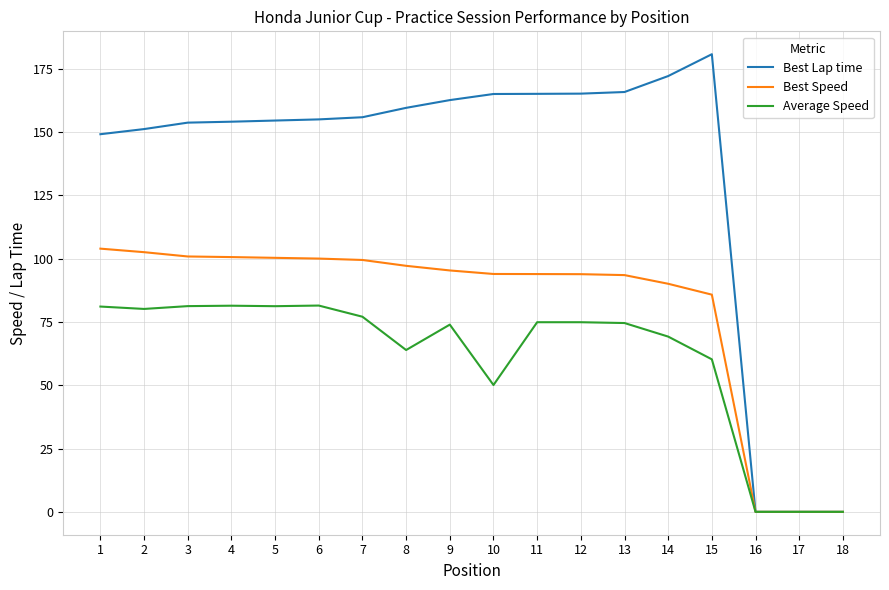

Is this an area chart (filled region under the line)?

No